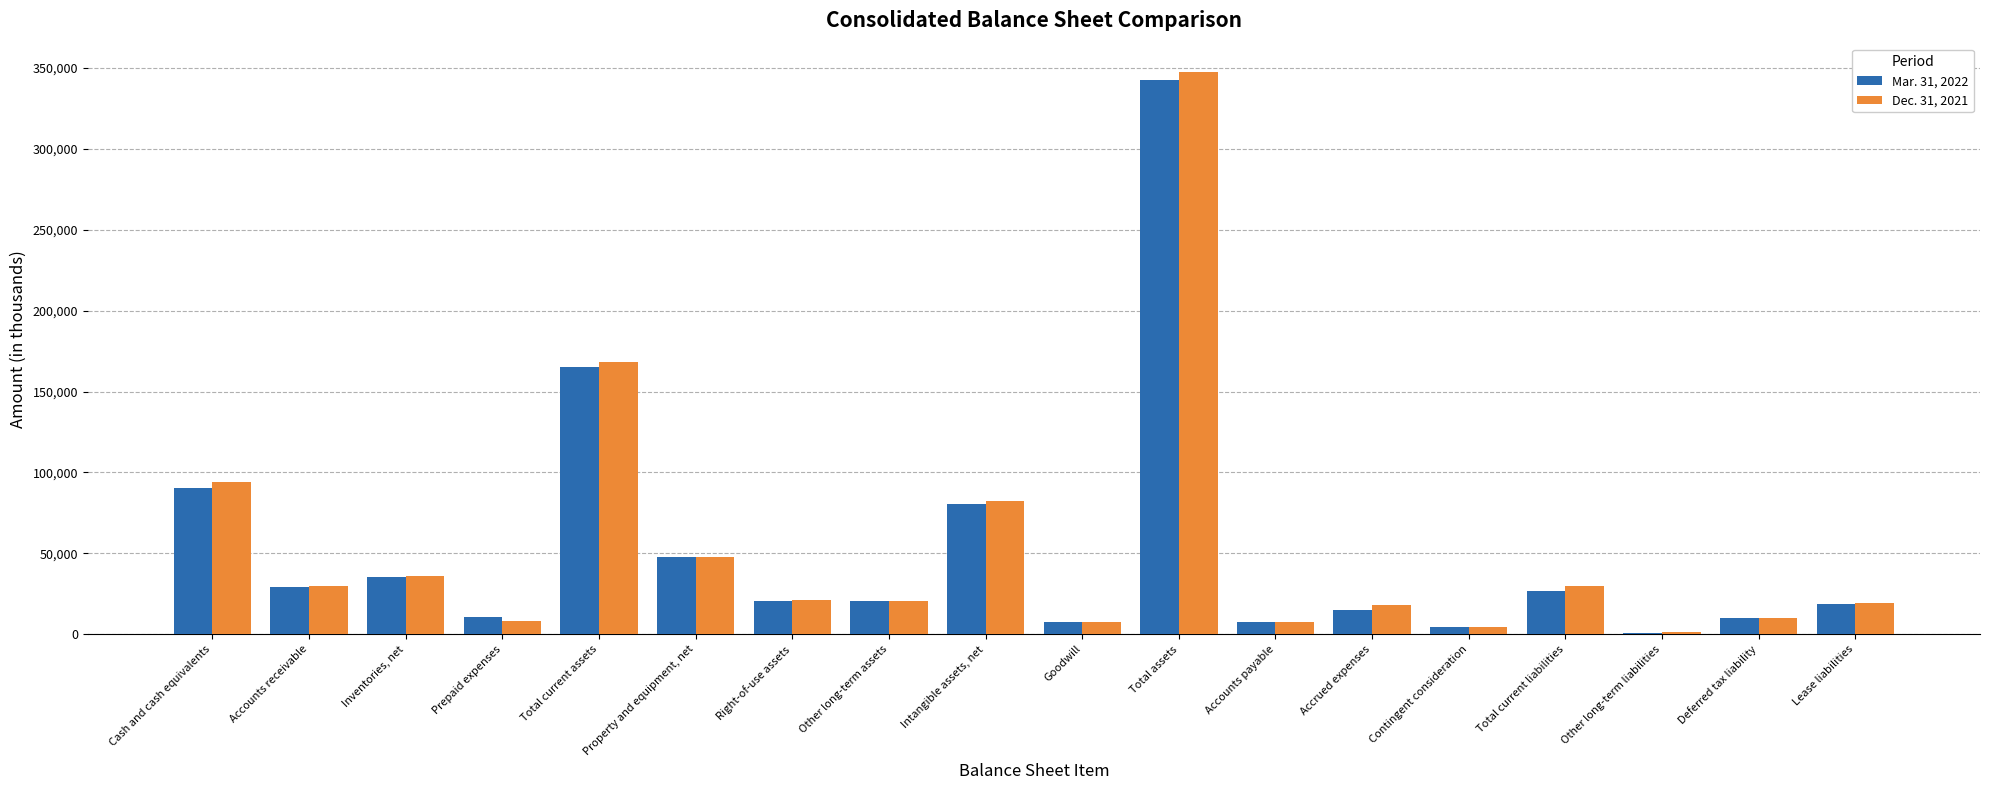

At which category is the sum across all series the highest?

Total assets